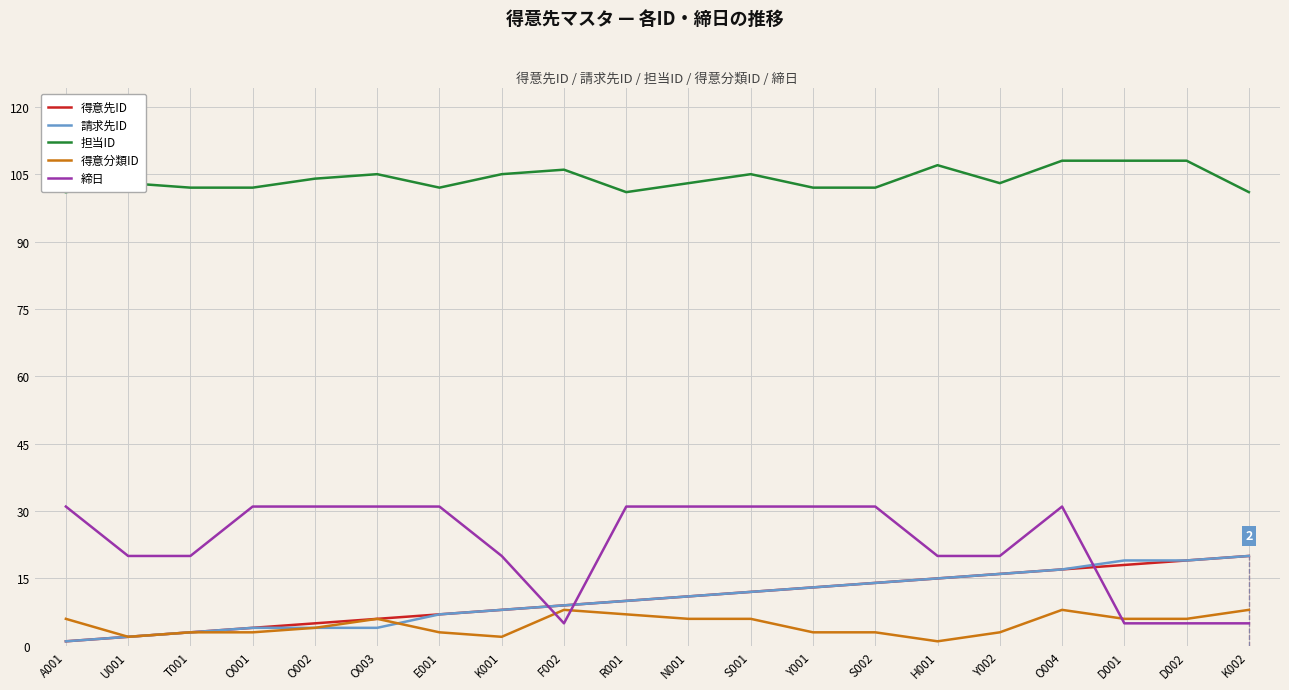

Read the 得意先ID value at Y002, to the nearest 5.

15